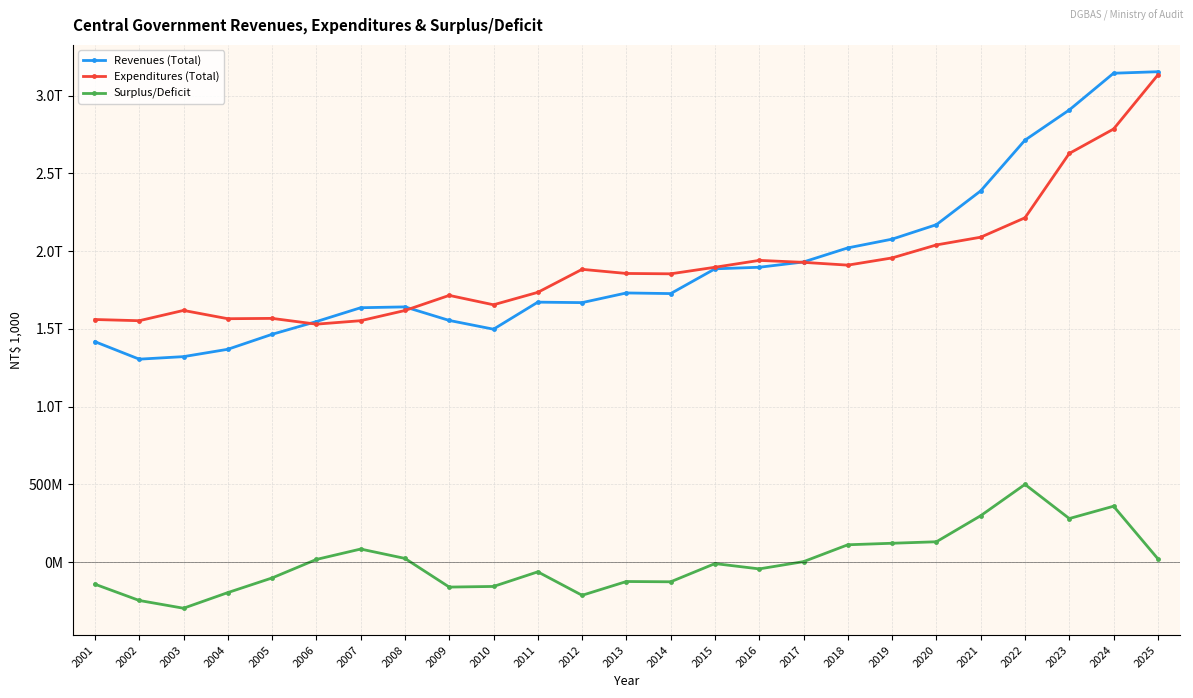

What are all the series names shown in the legend?

Revenues (Total), Expenditures (Total), Surplus/Deficit